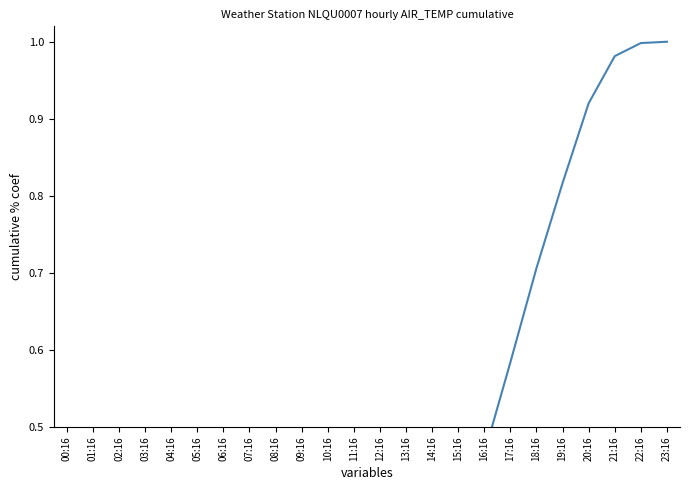

List the labels in order of value, largest first.

23:16, 22:16, 21:16, 20:16, 19:16, 18:16, 17:16, 16:16, 15:16, 14:16, 13:16, 12:16, 11:16, 10:16, 09:16, 08:16, 07:16, 06:16, 05:16, 04:16, 03:16, 02:16, 01:16, 00:16